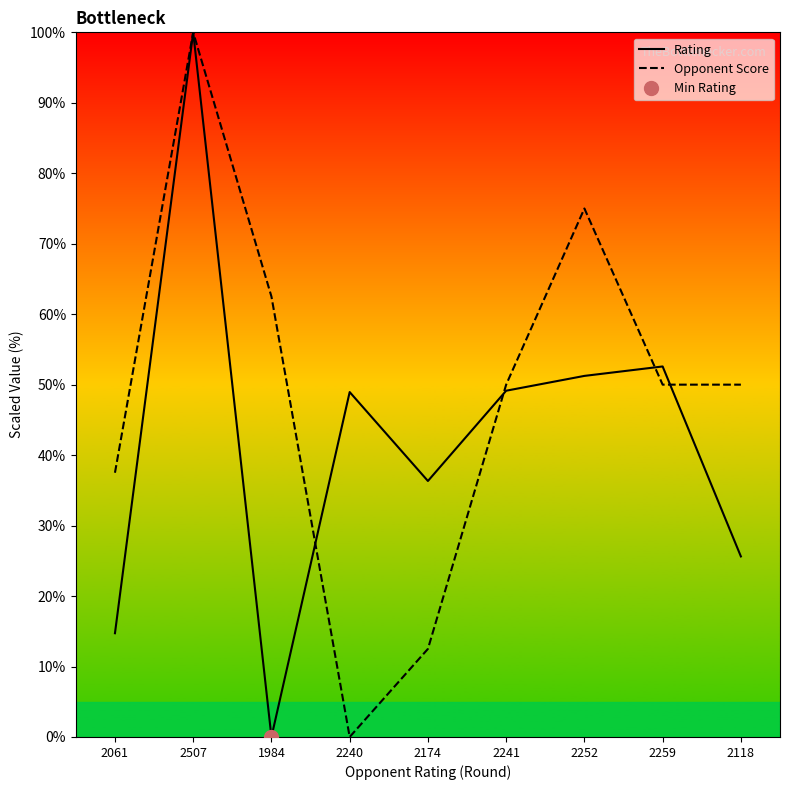

Between 2241 and 2259, which series saw the biggest shift?

Rating